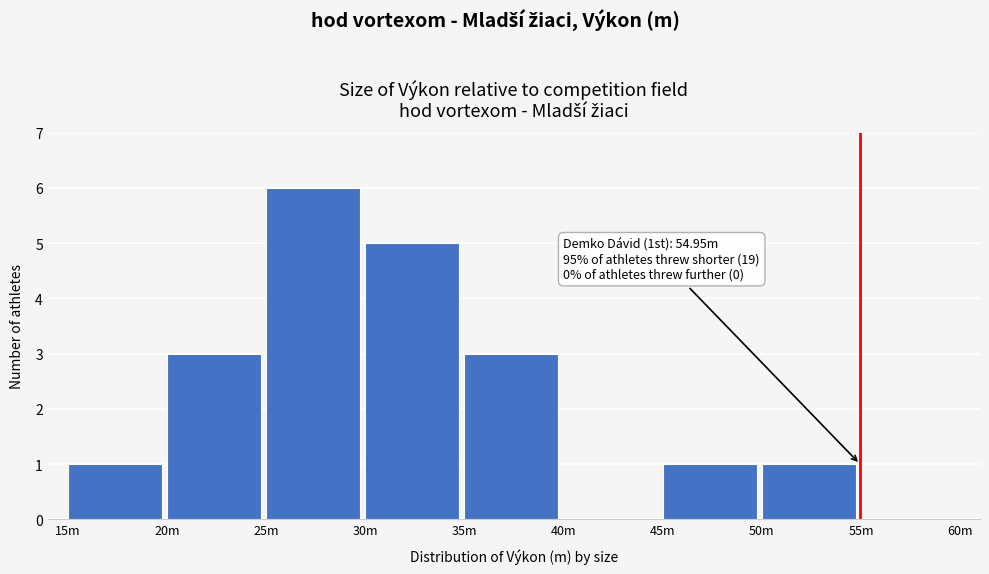

Reading left to right, transcribe all the data shown in this chart.

15m=1	20m=3	25m=6	30m=5	35m=3	40m=0	45m=1	50m=1	55m=0